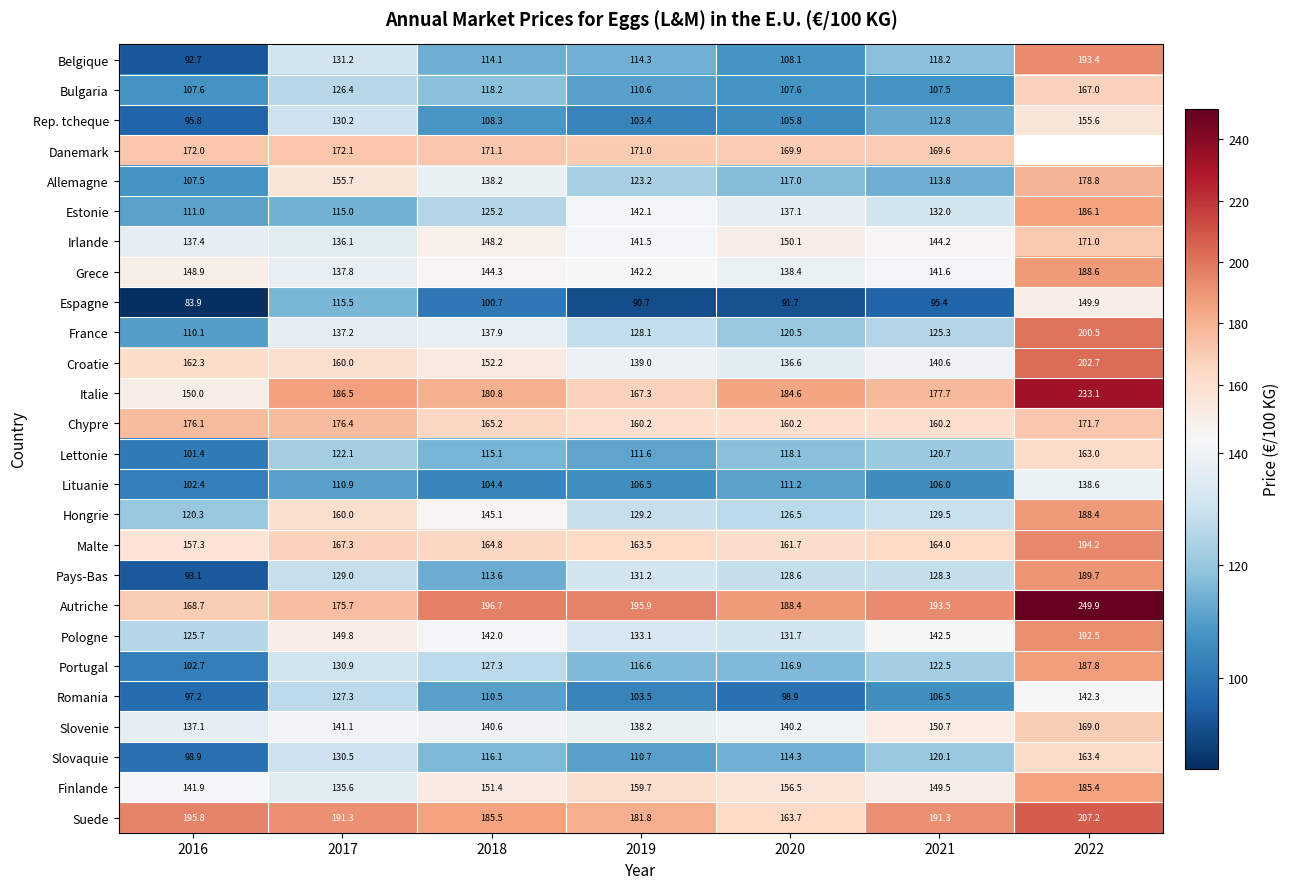

At how many categories does at least one series exceed 184?

7